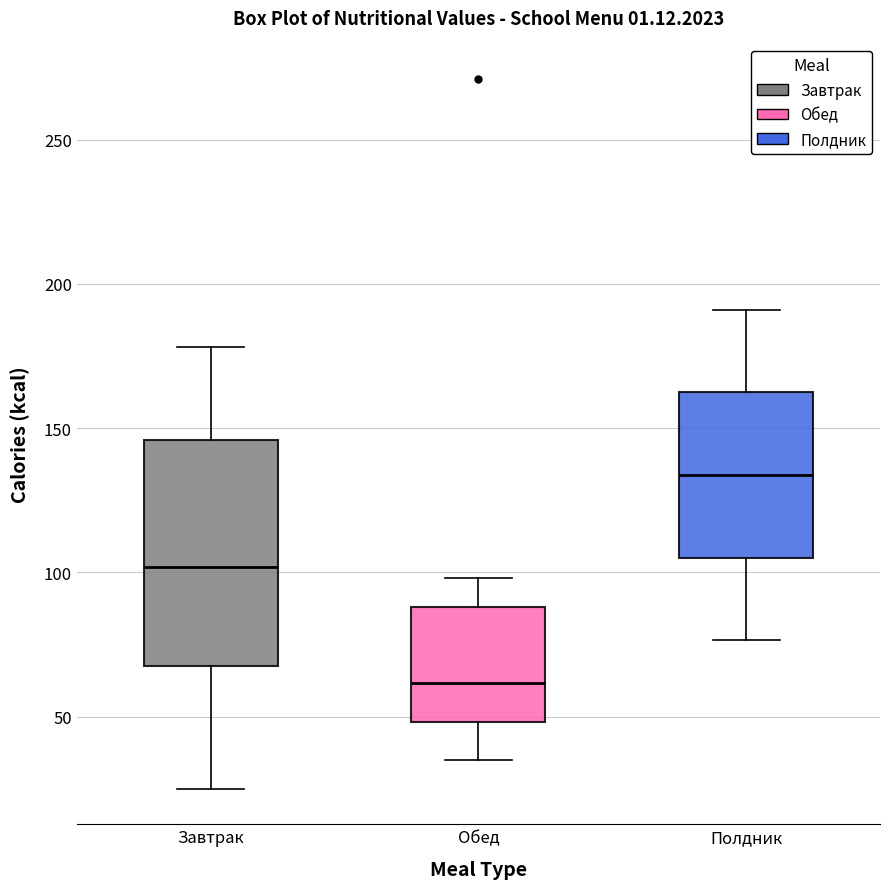

Which box's median line is the lowest?

Обед